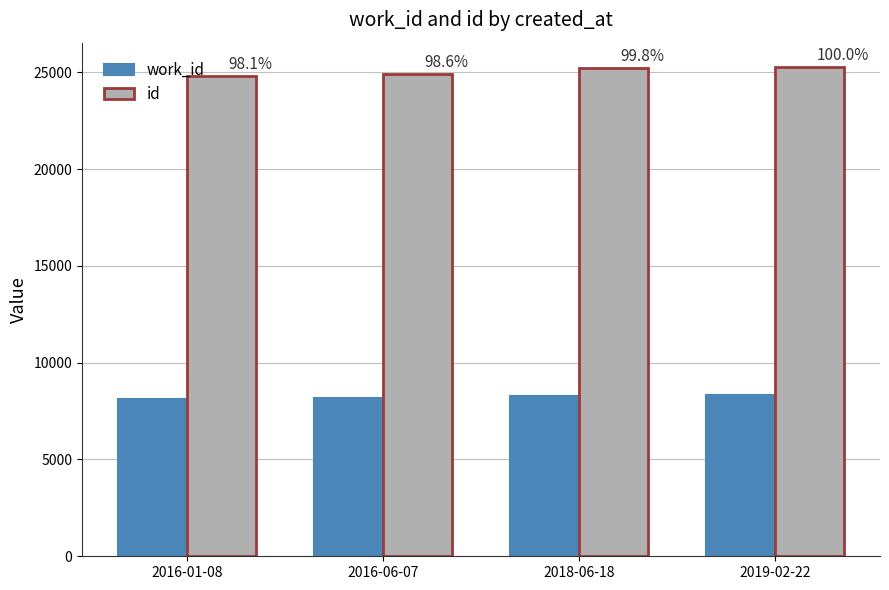

The value of id at 2016-06-07 is 24919. True or false?

True